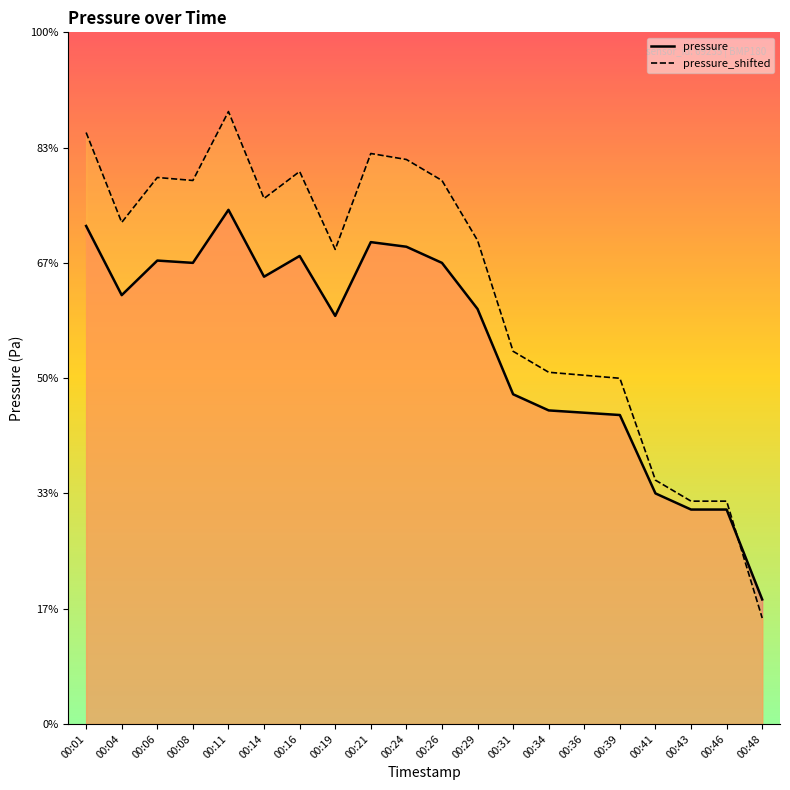

Where is the first local minimum?

00:04